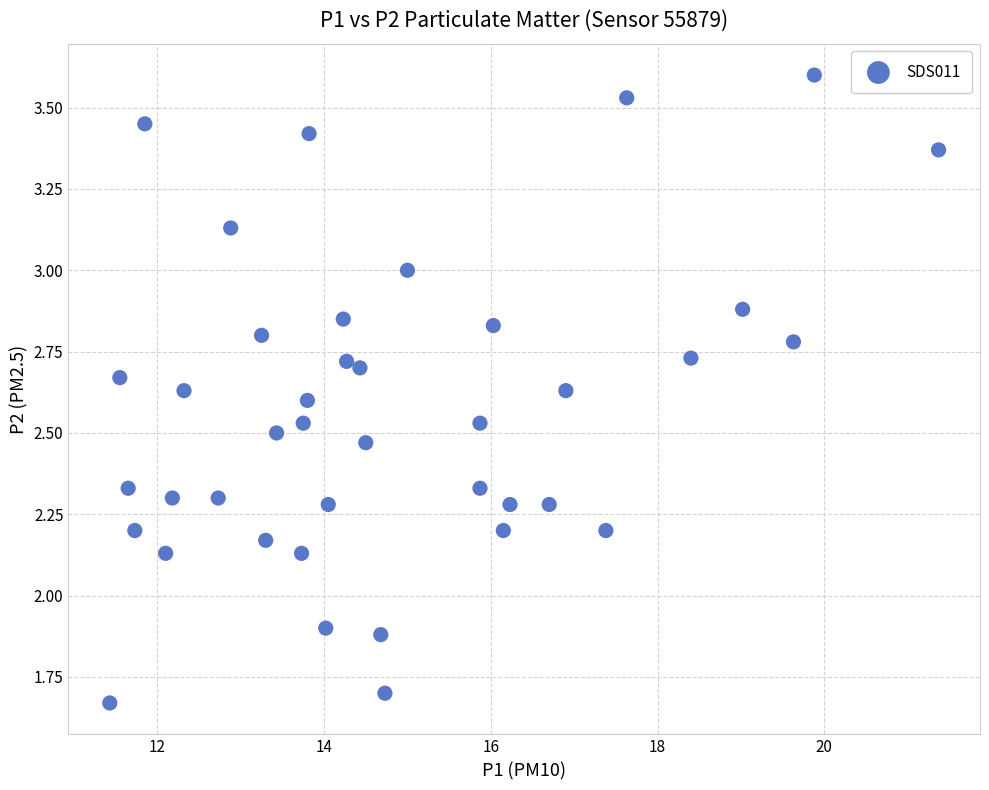

What is the range of X values (max minus min)?

9.9